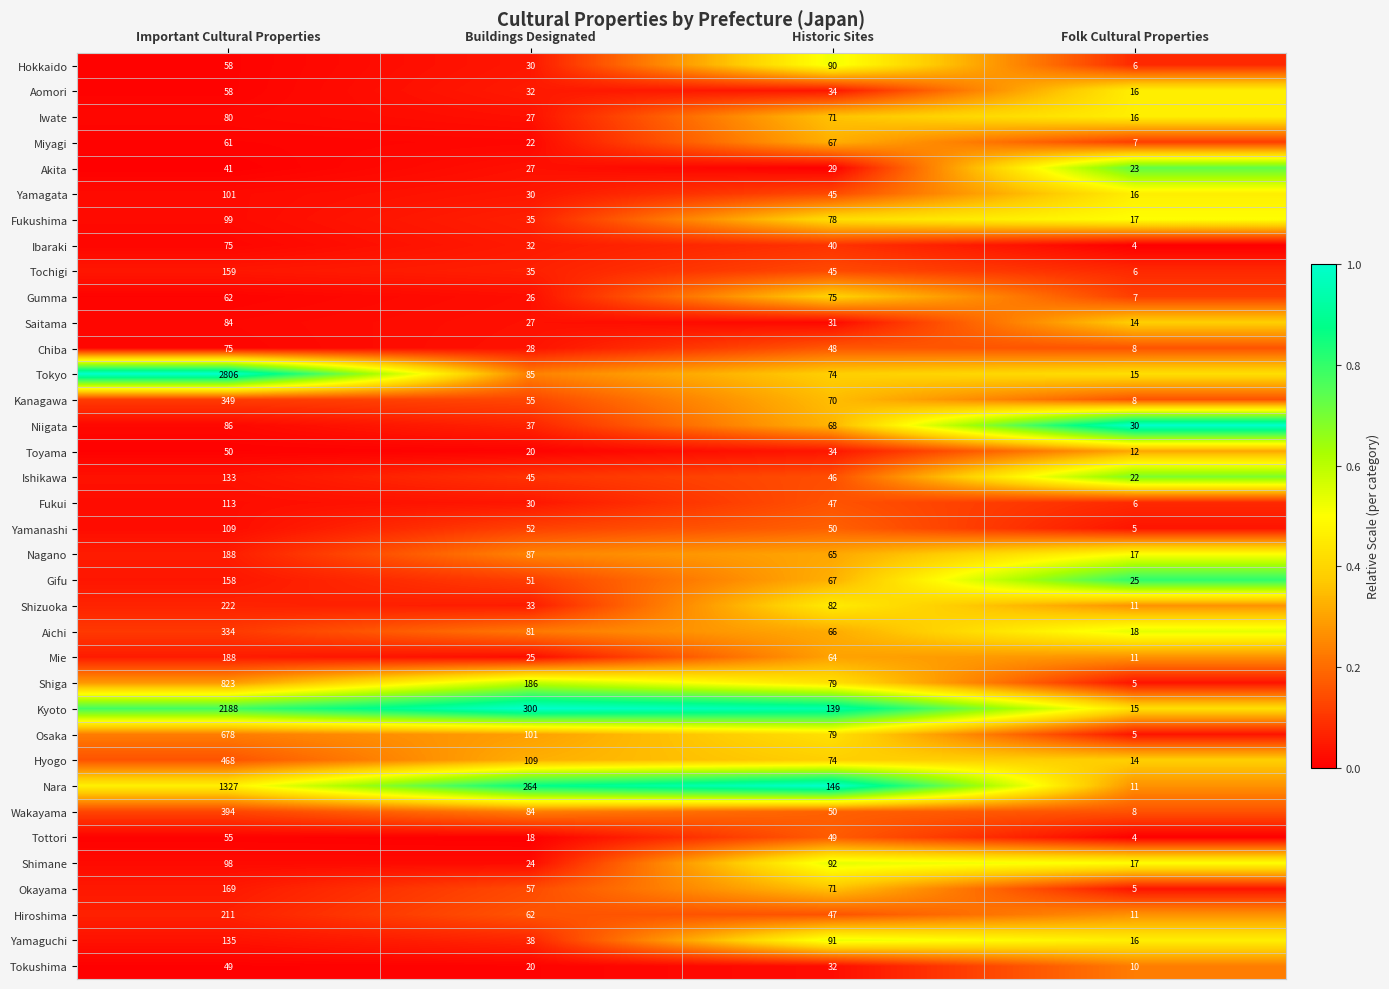

Is it true that Yamanashi equals 16 at Historic Sites?

False